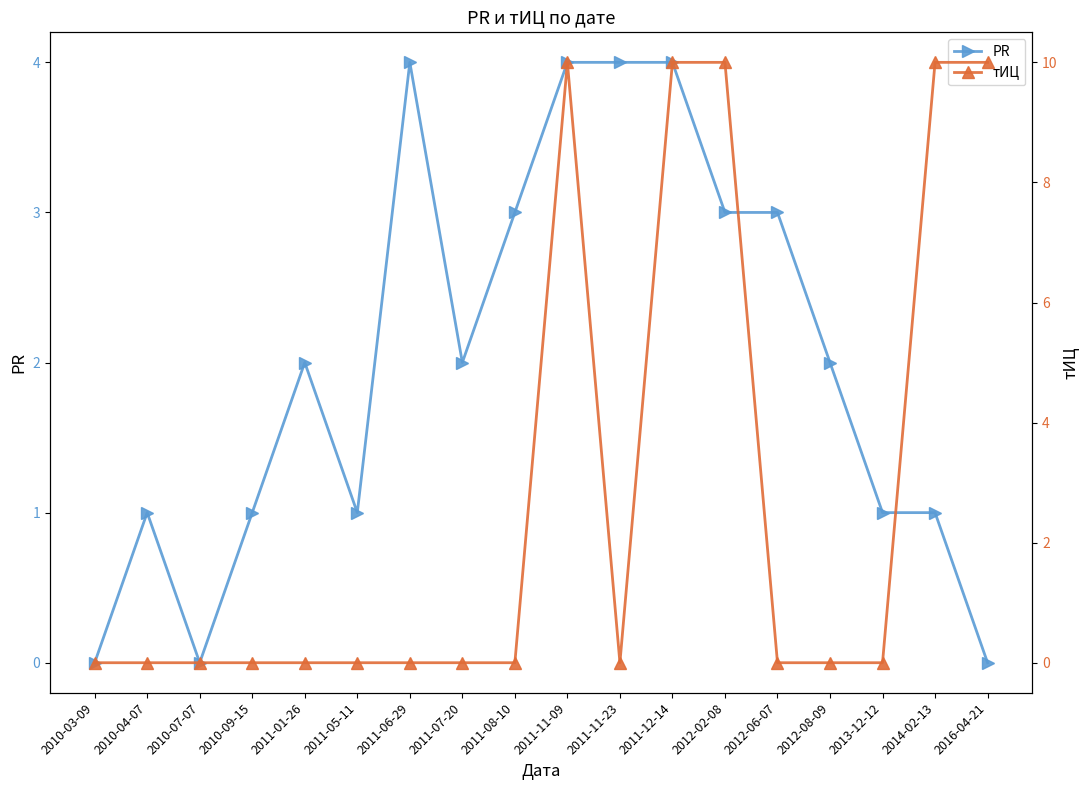

What are all the series names shown in the legend?

PR, тИЦ